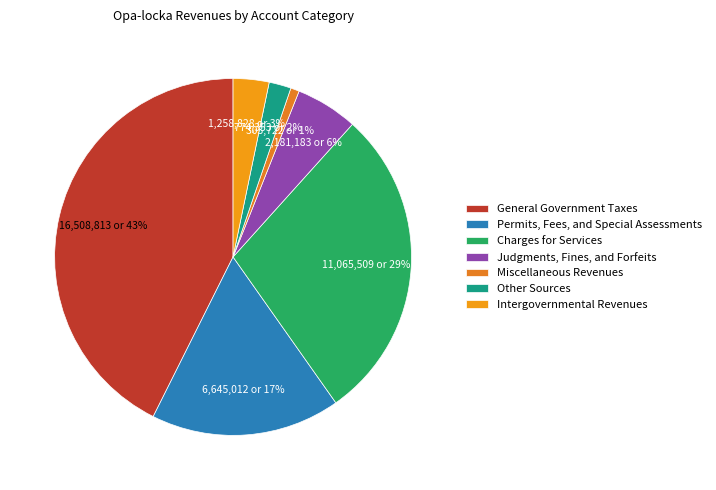

What is the smallest slice in the pie chart?

Miscellaneous Revenues